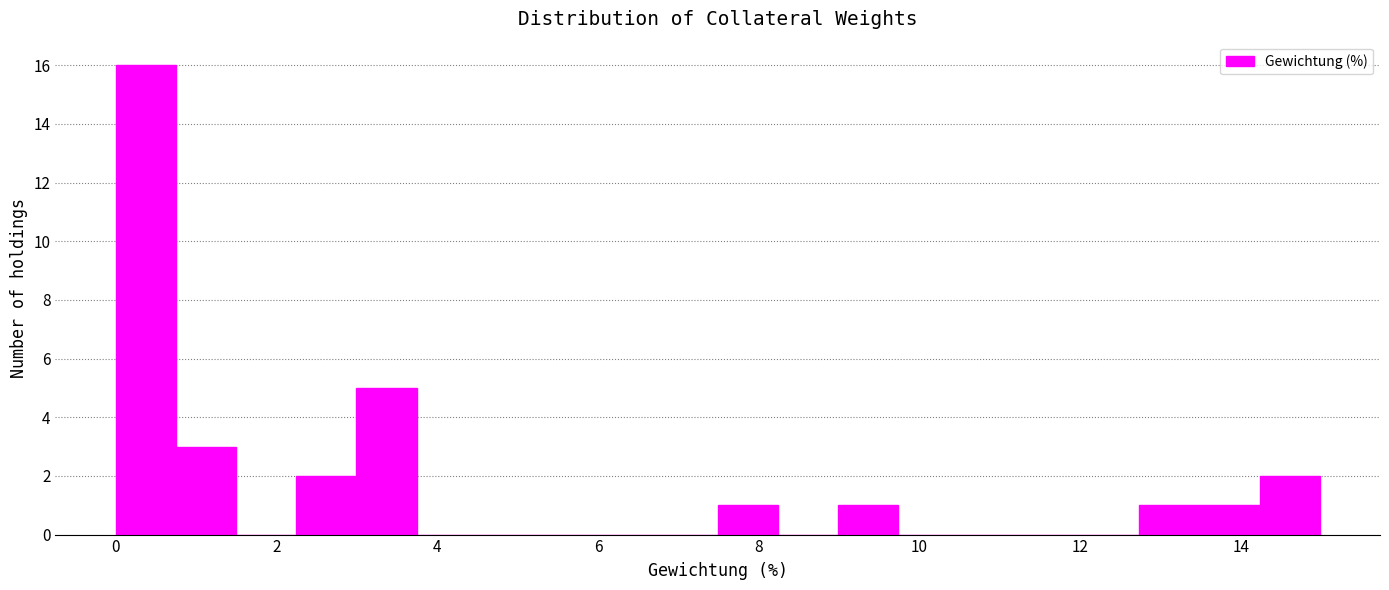

Around what value on the x-axis is the tallest bar? Give the approximate position of its centre, as read against the axis.

0.4